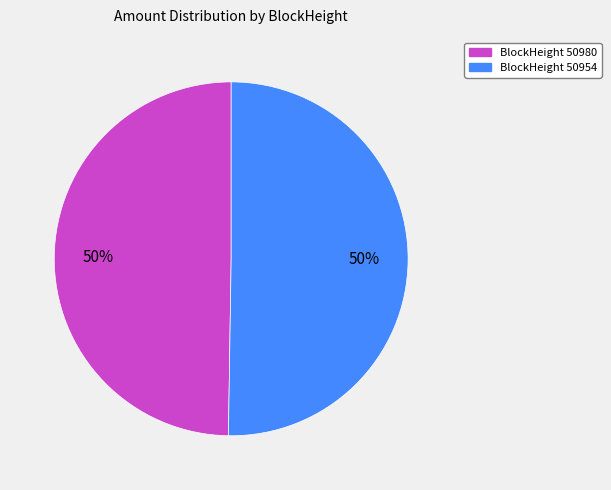

The BlockHeight 50954 slice represents 43% of the pie. True or false?

False